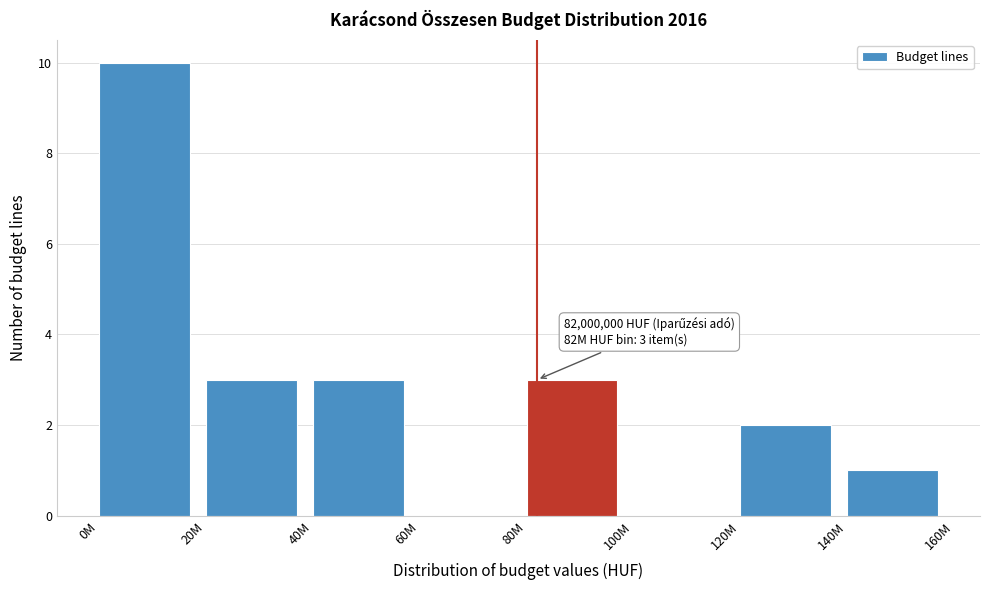

Reading right to left, transcribe all the data shown in this chart.

140M=1	120M=2	100M=0	80M=3	60M=0	40M=3	20M=3	0M=10